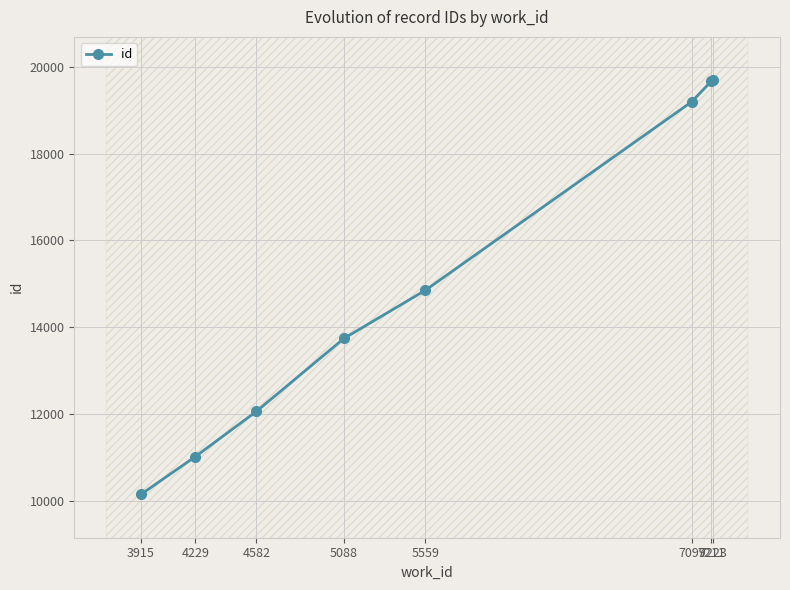

Reading left to right, extract all data points from this chart.

3915=10143	4229=11013	4582=12057	5088=13740	5559=14852	7099=19203	7211=19673	7223=19697